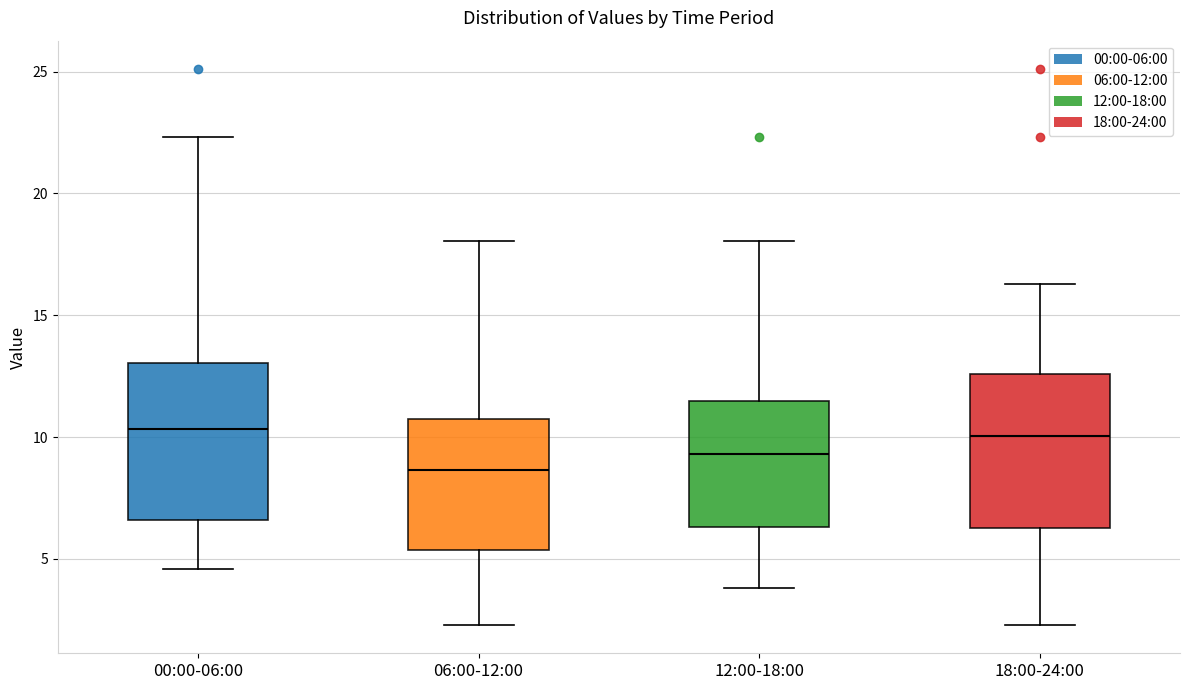

Which box's median line is the lowest?

06:00-12:00